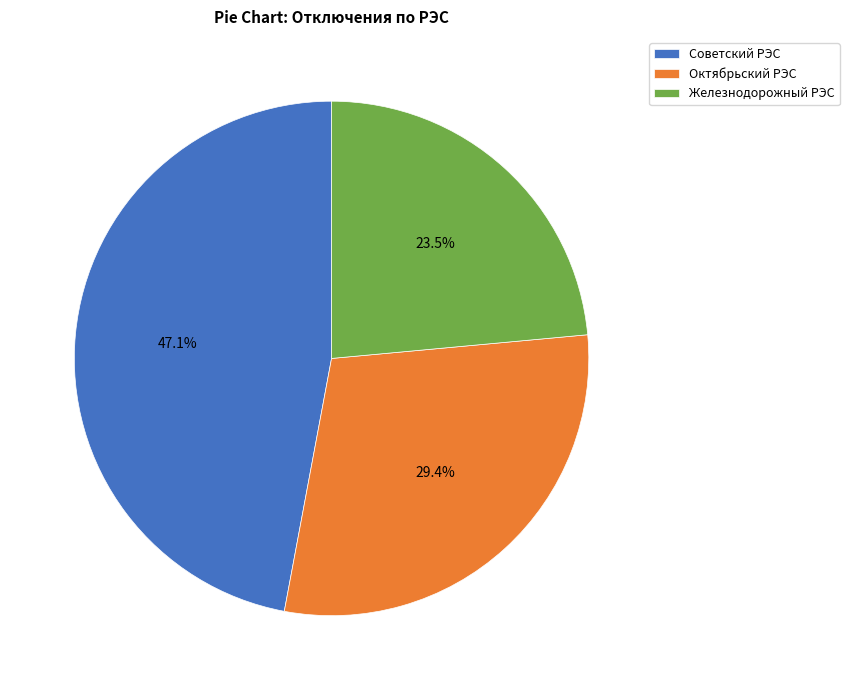

To the nearest percent, what percentage of the pie is Октябрьский РЭС?

29%